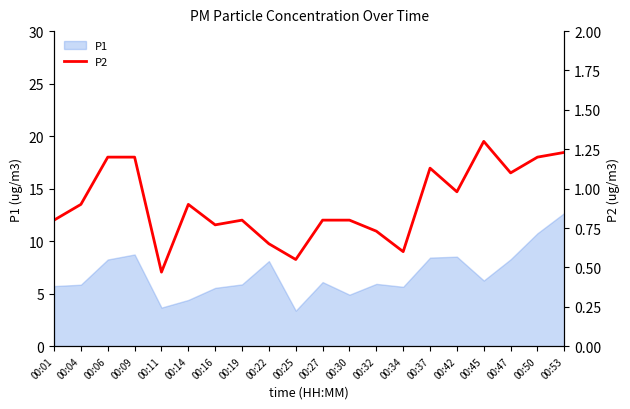

Rank the categories by value from lowest to highest.

00:11, 00:25, 00:34, 00:22, 00:32, 00:16, 00:01, 00:19, 00:27, 00:30, 00:04, 00:14, 00:42, 00:47, 00:37, 00:06, 00:09, 00:50, 00:53, 00:45